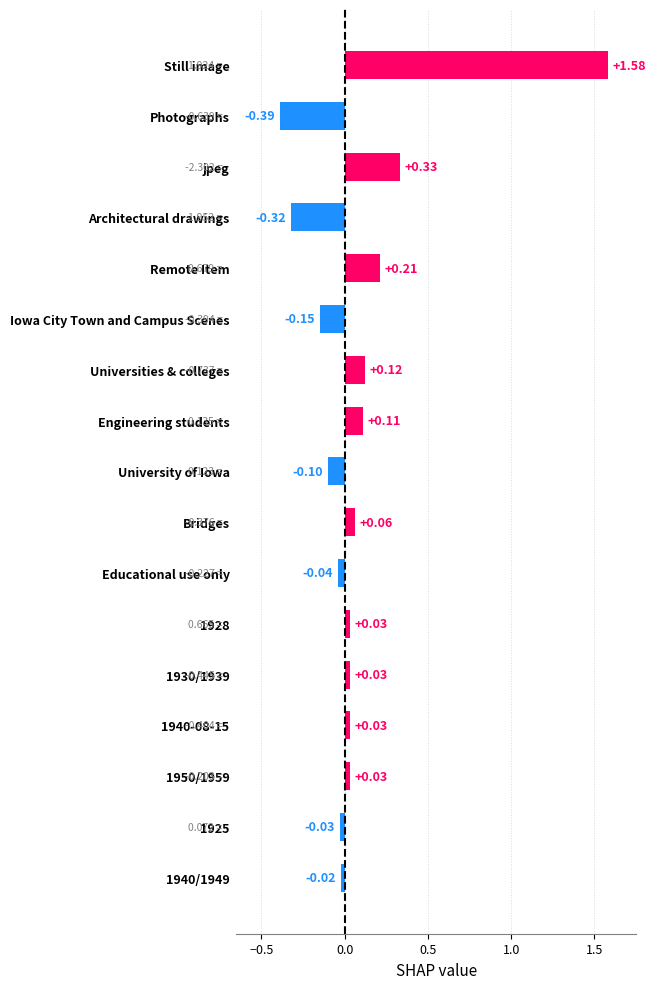

Reading right to left, what are all the values shown in this chart?

1940/1949=-0.0	1925=-0.0	1950/1959=0.0	1940-08-15=0.0	1930/1939=0.0	1928=0.0	Educational use only=-0.0	Bridges=0.1	University of Iowa=-0.1	Engineering students=0.1	Universities & colleges=0.1	Iowa City Town and Campus Scenes=-0.1	Remote Item=0.2	Architectural drawings=-0.3	jpeg=0.3	Photographs=-0.4	Still image=1.6